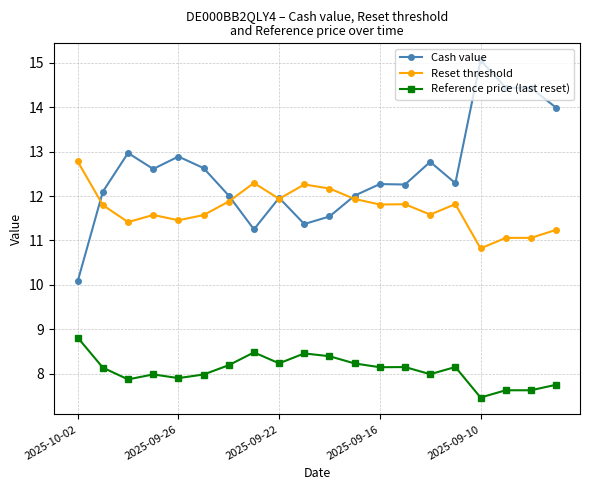

True or false: Reference price (last reset) and Reset threshold intersect in this chart.

False